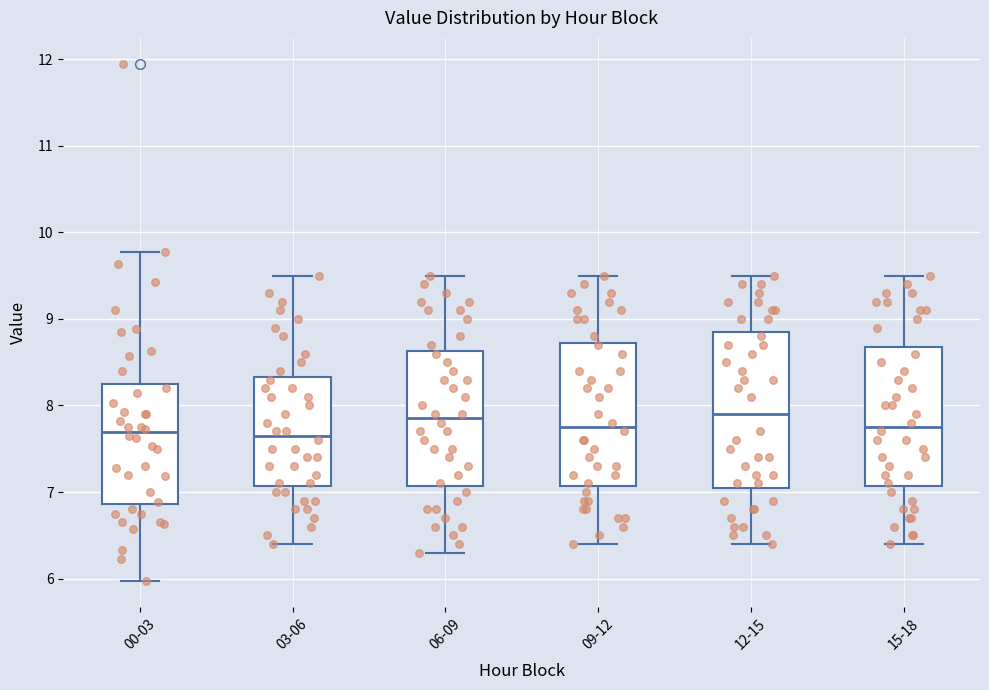

Reading left to right, read every box against the y-axis: the position of its median line, the range the box covers, and the ends of its whiskers. The values are not printed on the chart, so give them approximately, as read against the axis.

00-03: median 7.7, box 6.9 to 8.3, whiskers 6.0 to 9.8
03-06: median 7.7, box 7.1 to 8.3, whiskers 6.4 to 9.5
06-09: median 7.9, box 7.1 to 8.6, whiskers 6.3 to 9.5
09-12: median 7.8, box 7.1 to 8.7, whiskers 6.4 to 9.5
12-15: median 7.9, box 7.1 to 8.9, whiskers 6.4 to 9.5
15-18: median 7.8, box 7.1 to 8.7, whiskers 6.4 to 9.5